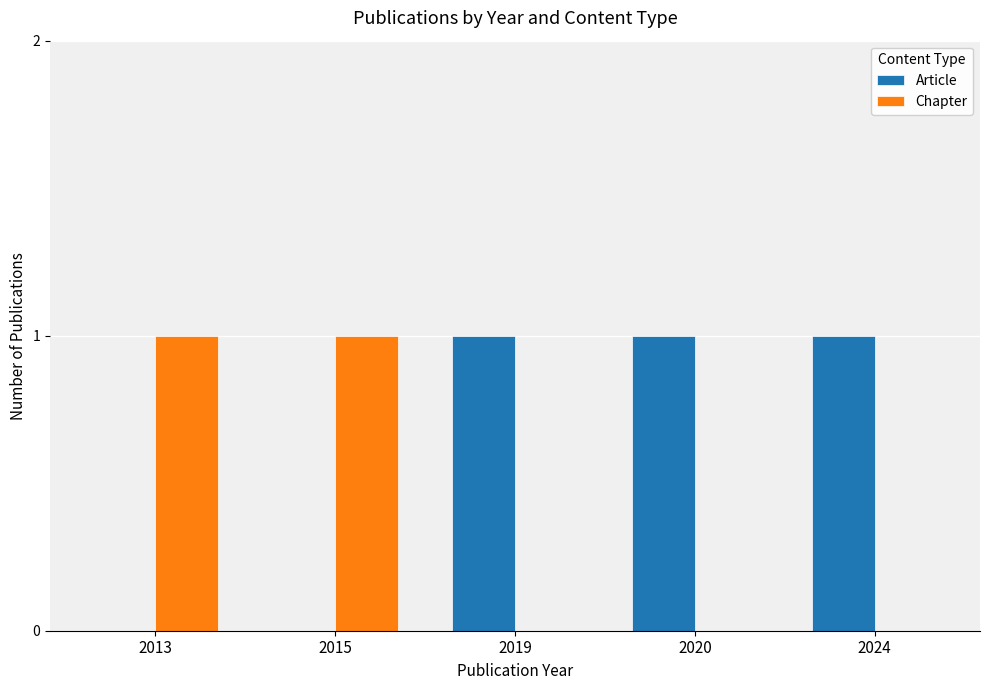

Which series has the largest total across all categories?

Article